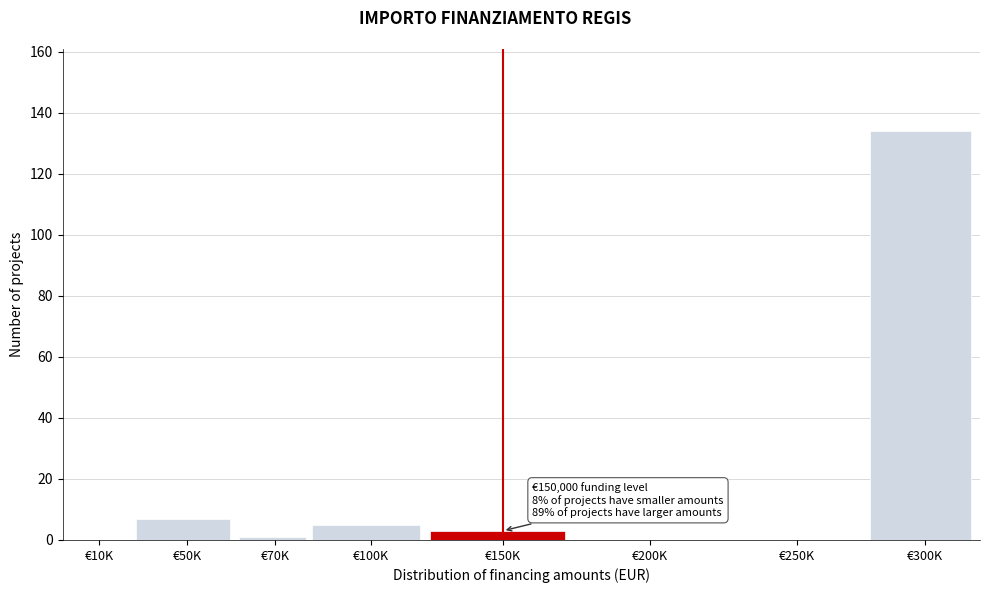

Reading left to right, extract all data points from this chart.

€10K=0	€50K=7	€70K=1	€100K=5	€150K=3	€200K=0	€250K=0	€300K=134